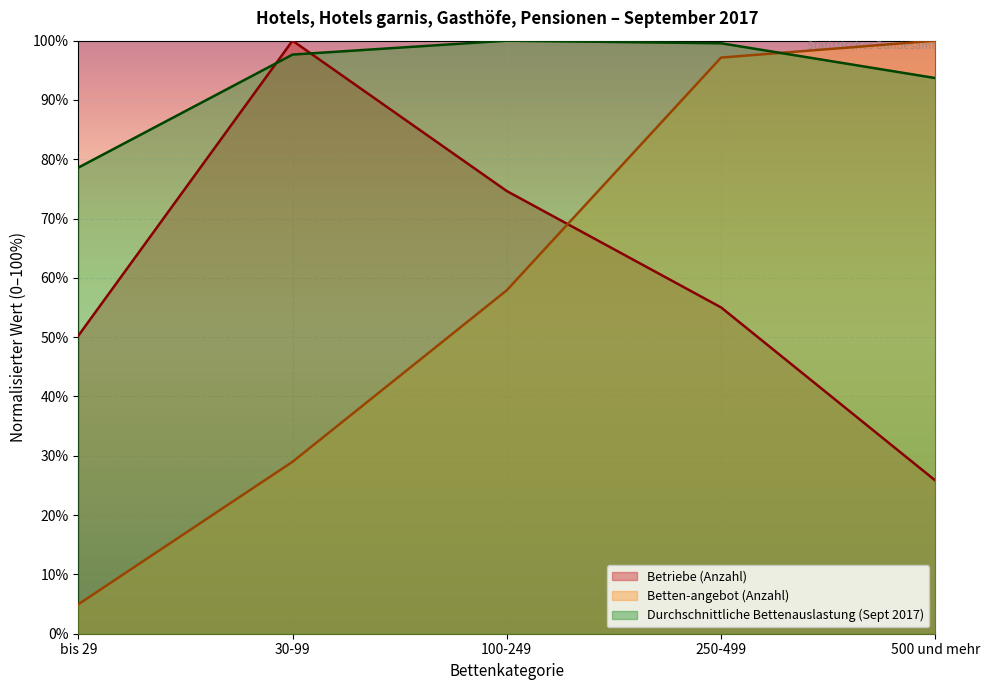

Read the Betriebe (Anzahl) value at 500 und mehr.

25.8